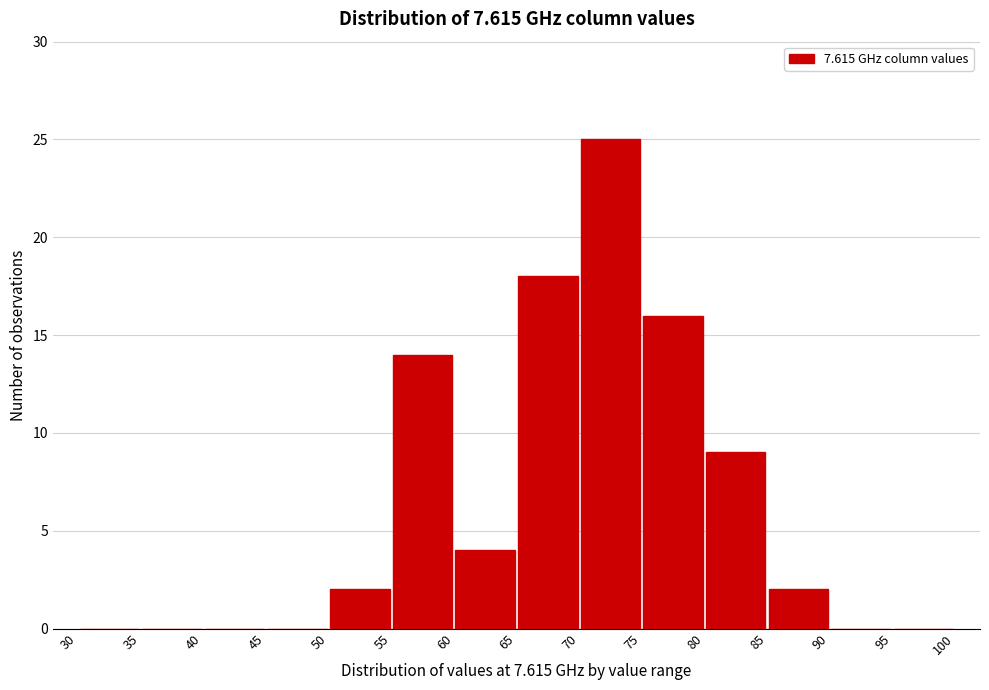

How tall is the bar that spans 70 to 75 on the x-axis? The values are not printed on the chart, so give them approximately, as read against the axis.

25